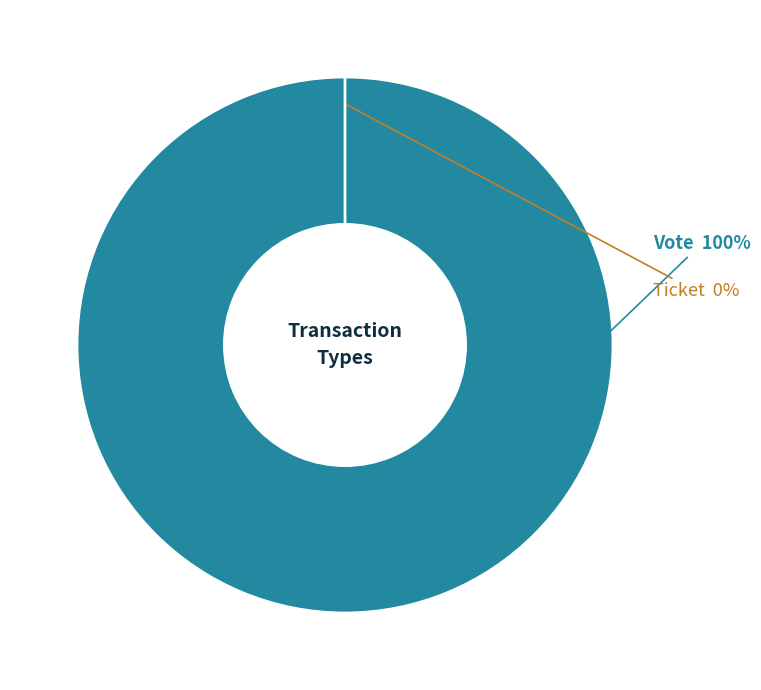

Rank the categories by value from highest to lowest.

Vote, Ticket